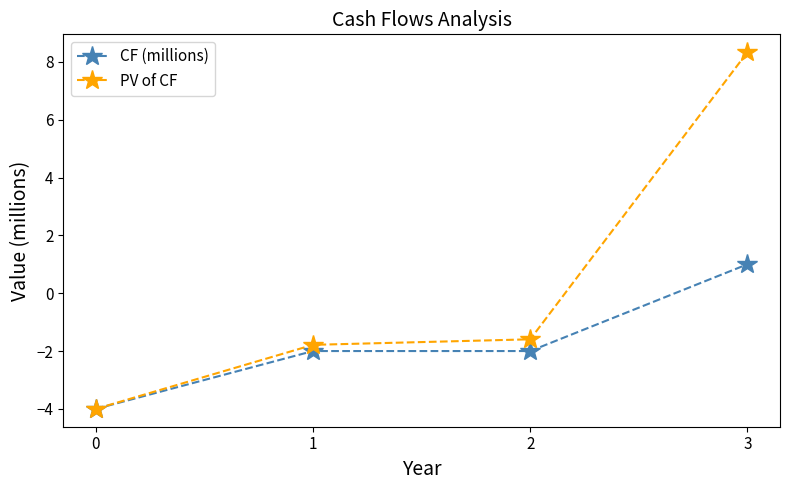

Rank the categories by PV of CF value from highest to lowest.

3, 2, 1, 0